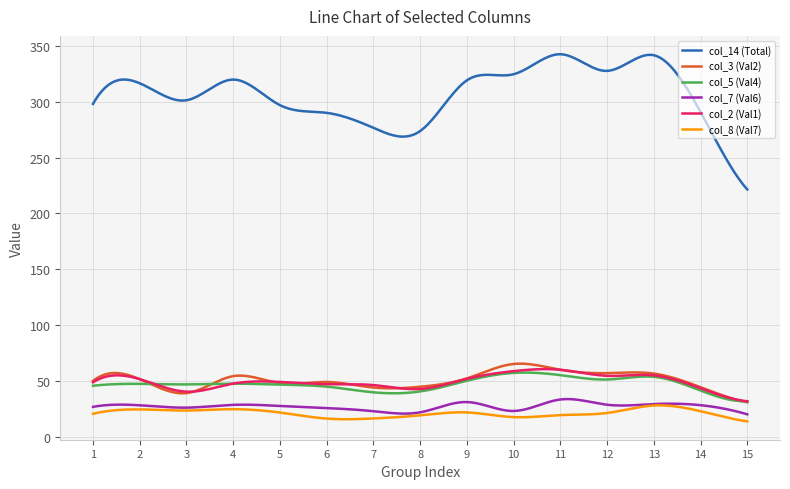

Which series has the largest total across all categories?

col_14 (Total)